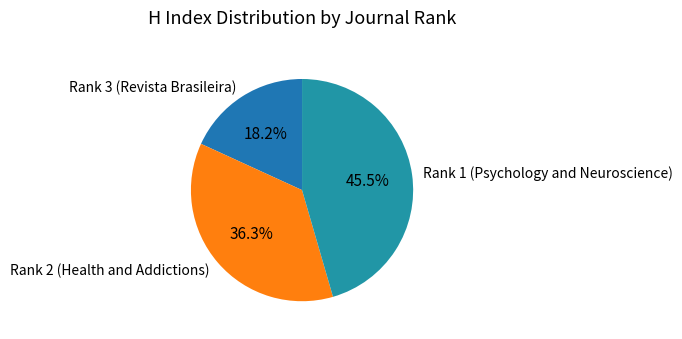

To the nearest percent, what is the difference between the largest and smallest slice percentages?

27%